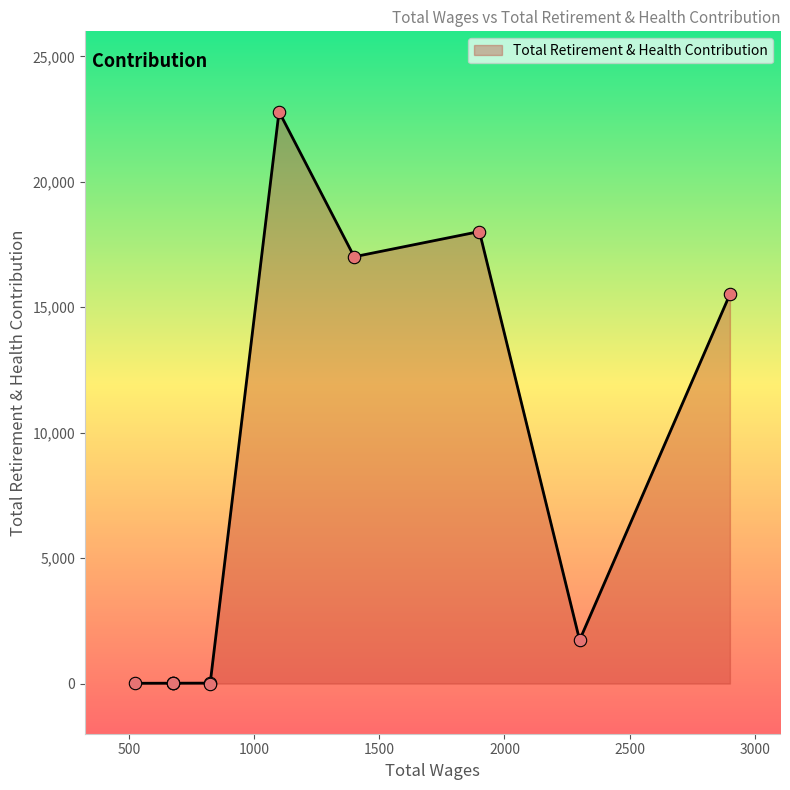

Approximately how many times larger is the value at 1900.0 compared to 2300.0?

10.4